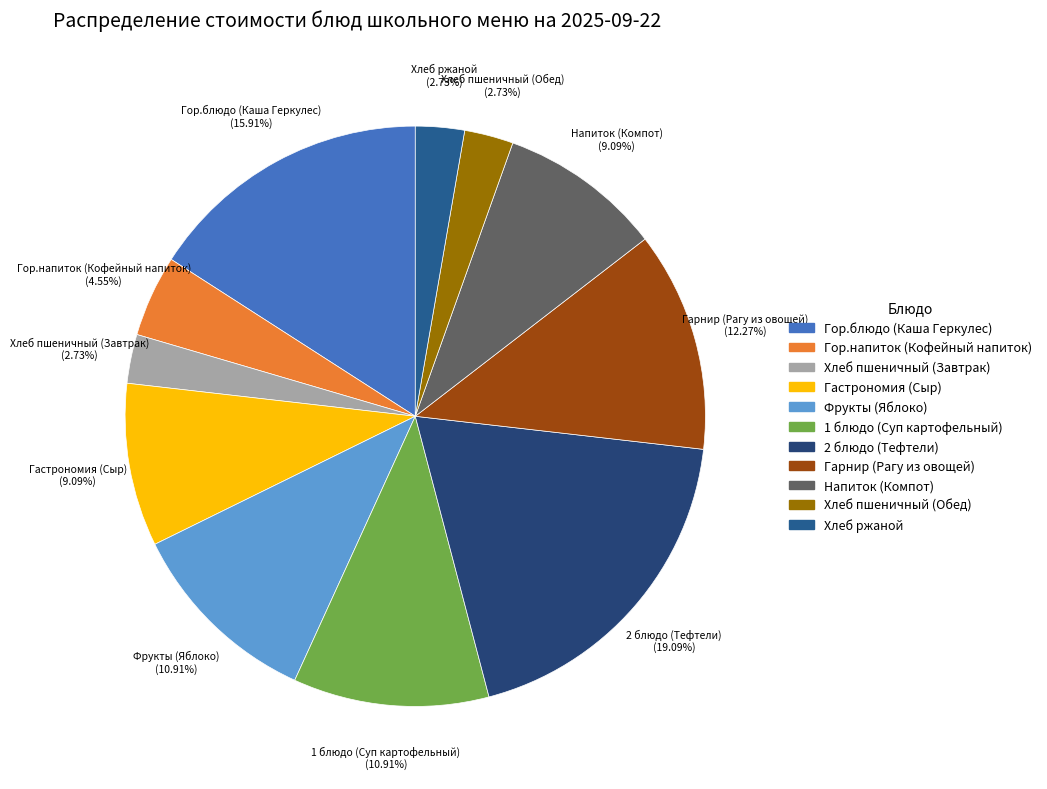

How many slices are in this pie chart?

11